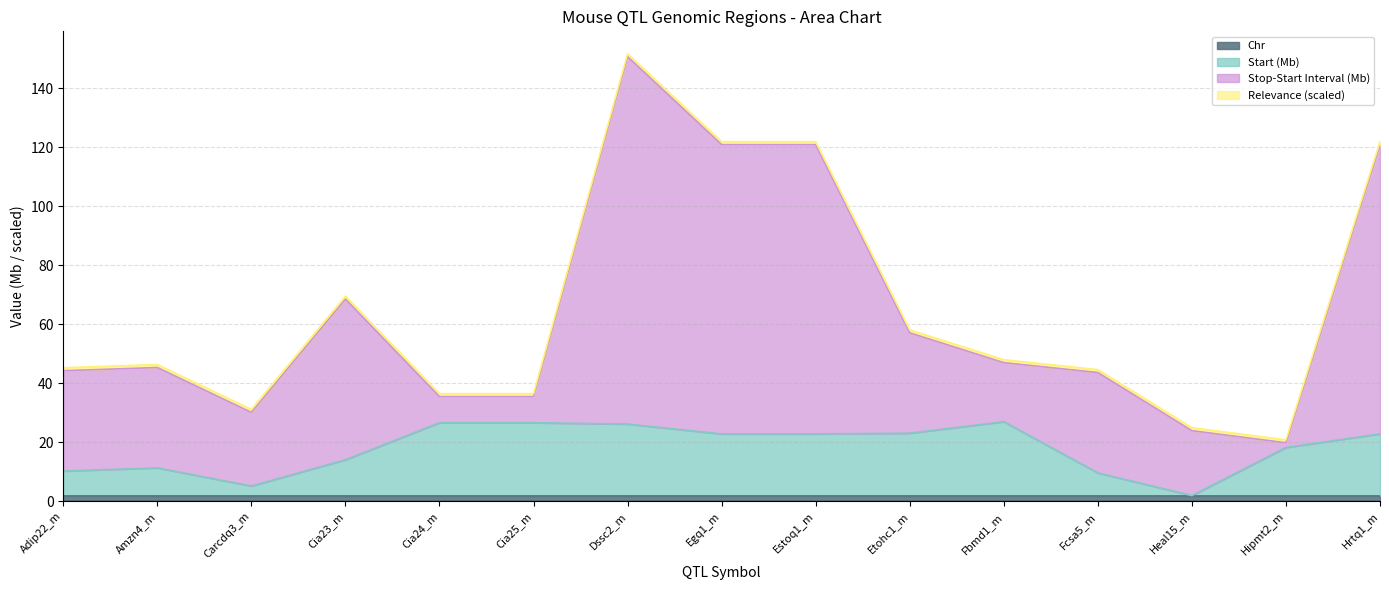

Between Hrtq1_m and Estoq1_m, which is larger?

Hrtq1_m